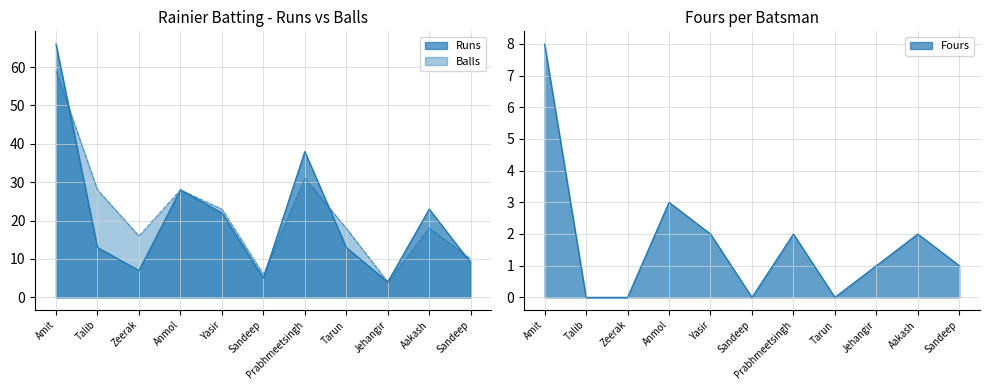

Is the value of Balls at Amit greater than the value of Fours at Tarun?

Yes